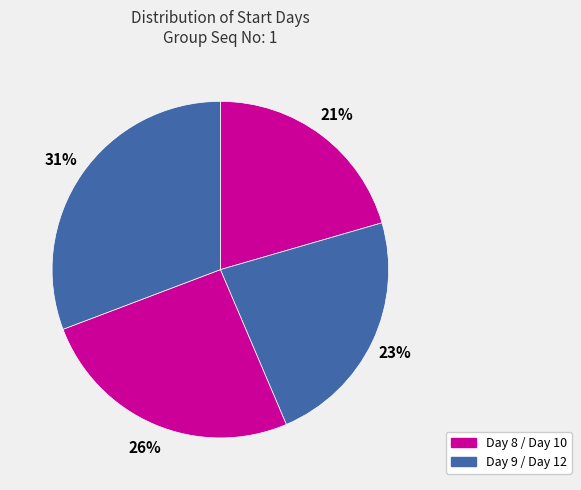

How many segments does this pie chart have?

4